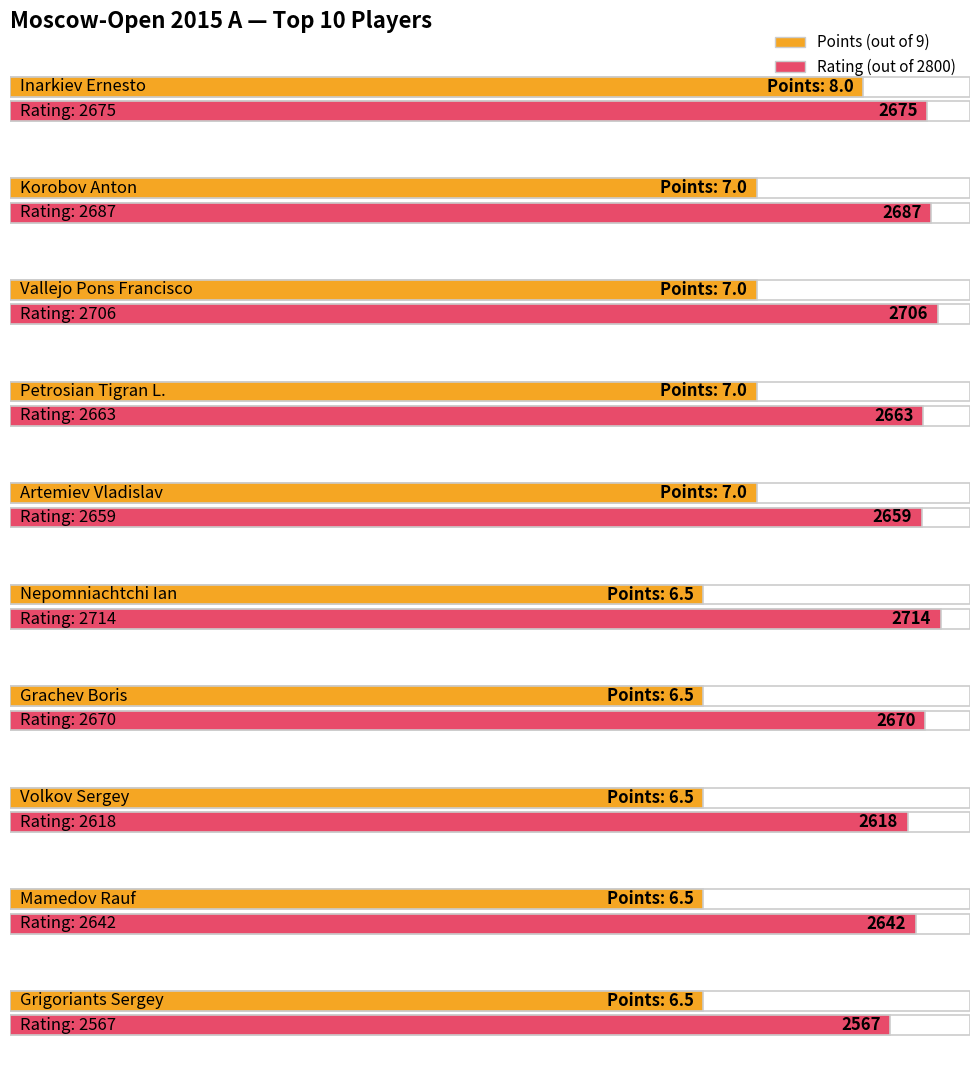

How many bars are there in each group?

2